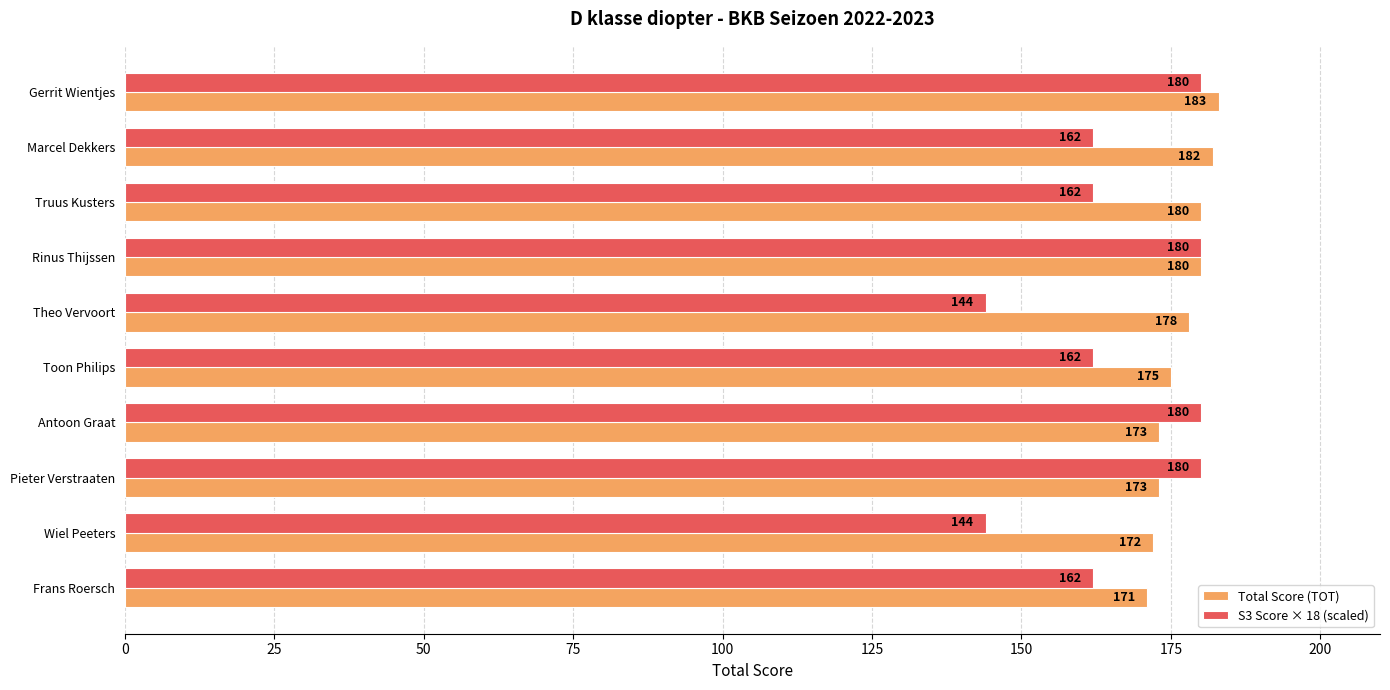

How many categories are shown in the chart?

10